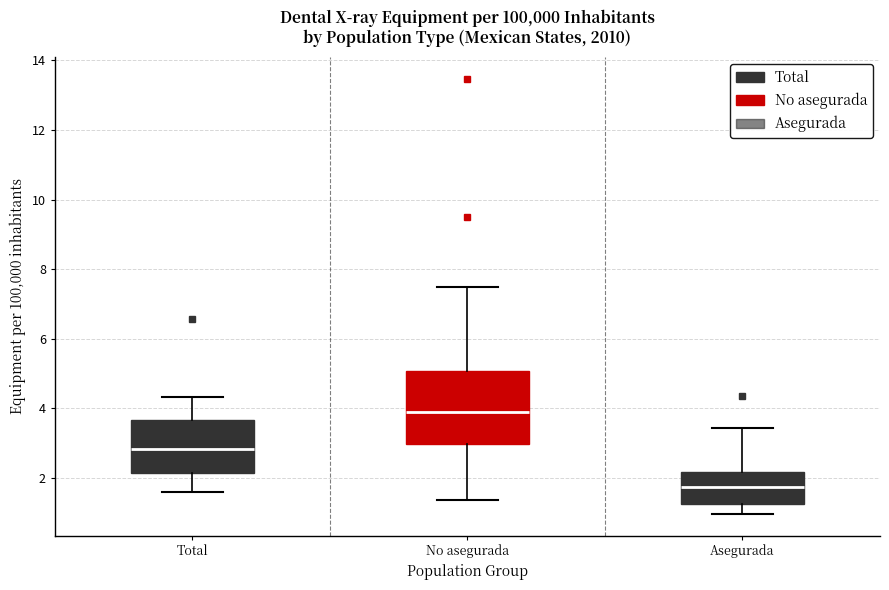

Where does the upper whisker of the box for No asegurada end on the y-axis? The values are not printed on the chart, so give them approximately, as read against the axis.

7.4